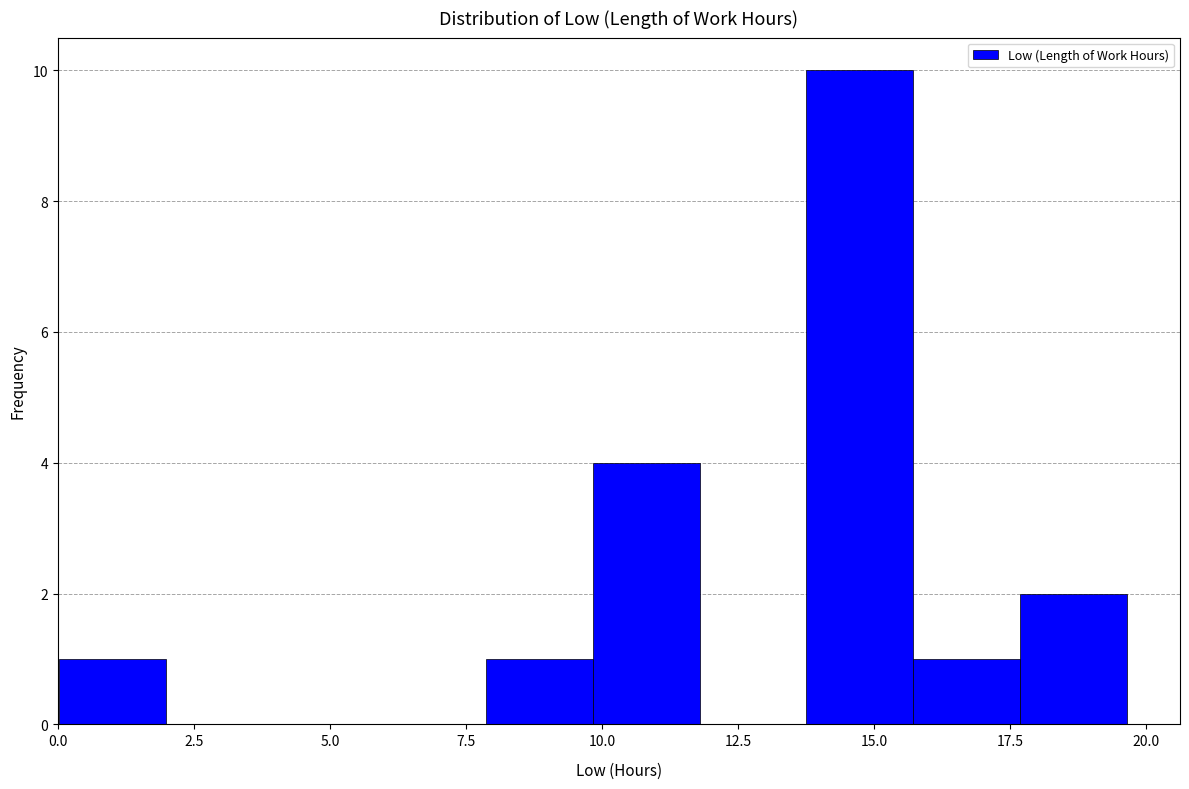

Read against the x-axis, roughly where is the centre of the tallest bar?

14.5